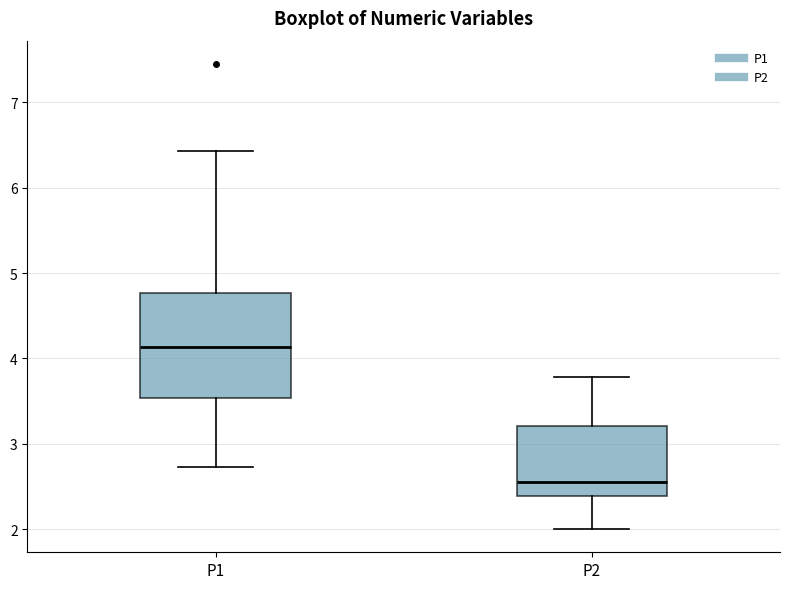

Which box's median line is the lowest?

P2